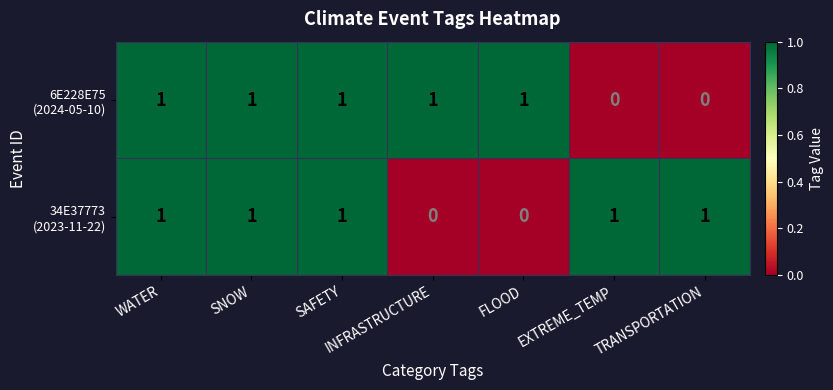

At how many categories does at least one series exceed 0?

7